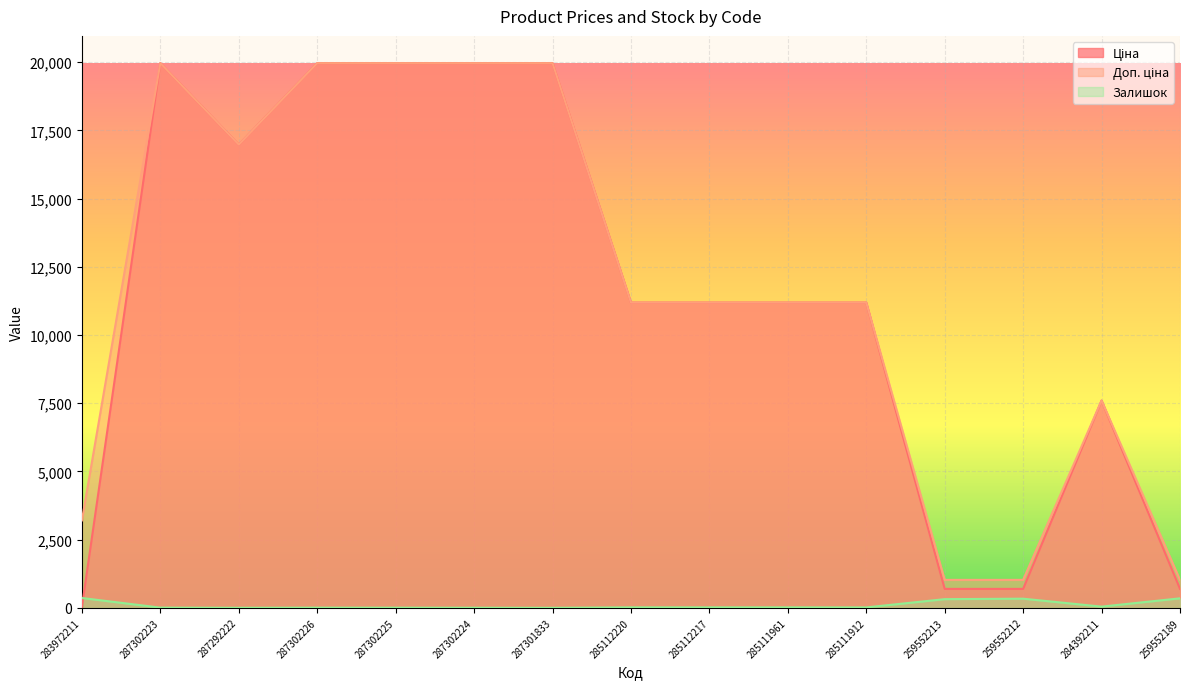

At which label is Доп. ціна closest to 10494?

285112220